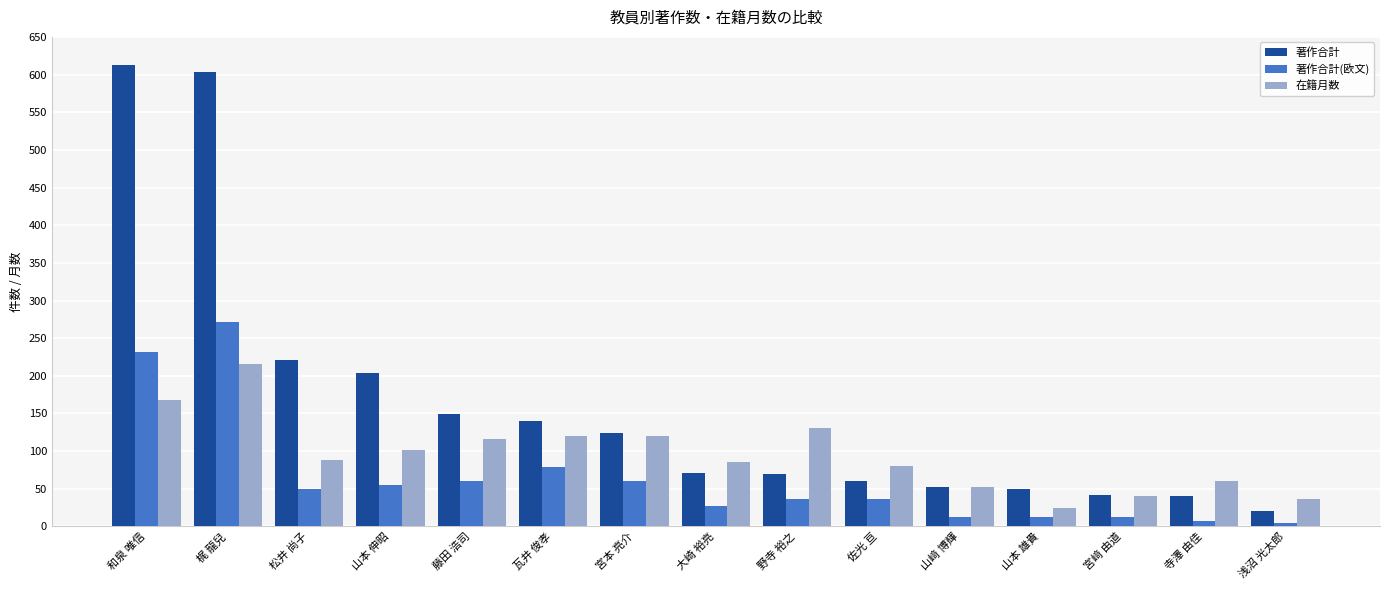

What is the label of the 9th bar from the right?

宮本 亮介